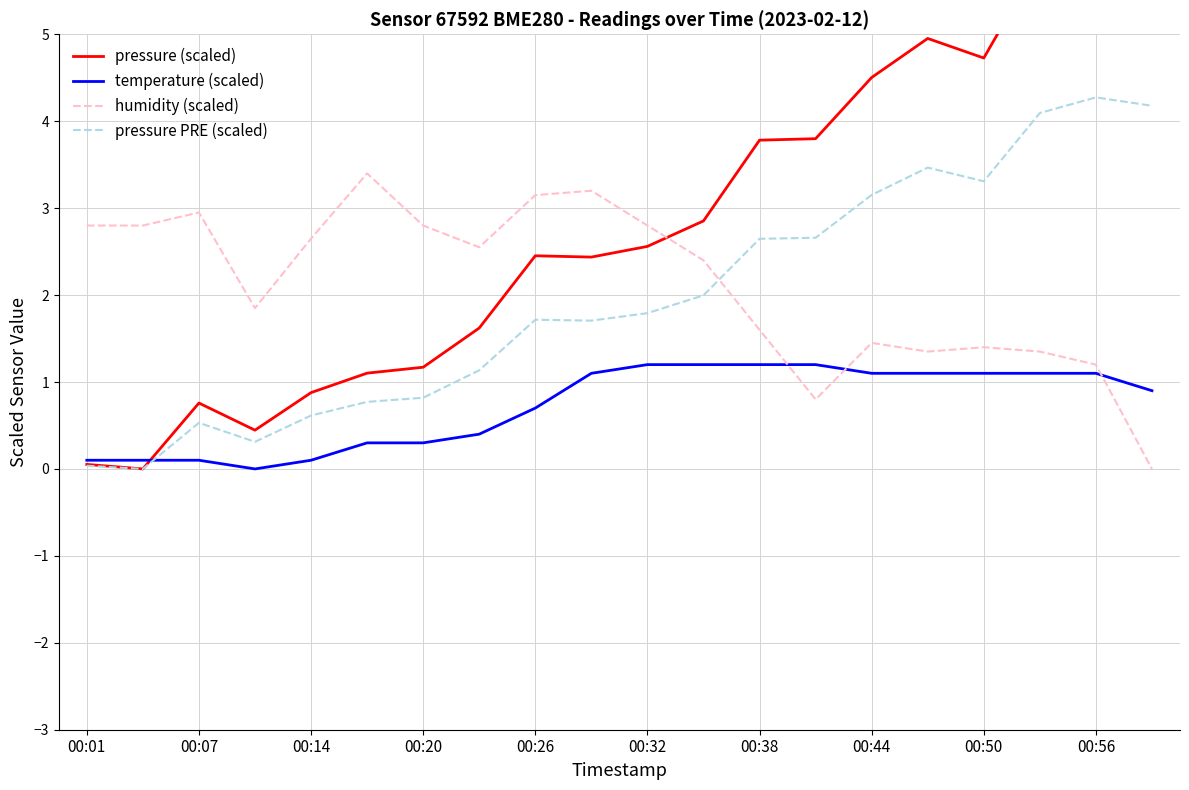

Rank the series by their maximum value, from highest to lowest.

pressure (scaled), pressure PRE (scaled), humidity (scaled), temperature (scaled)